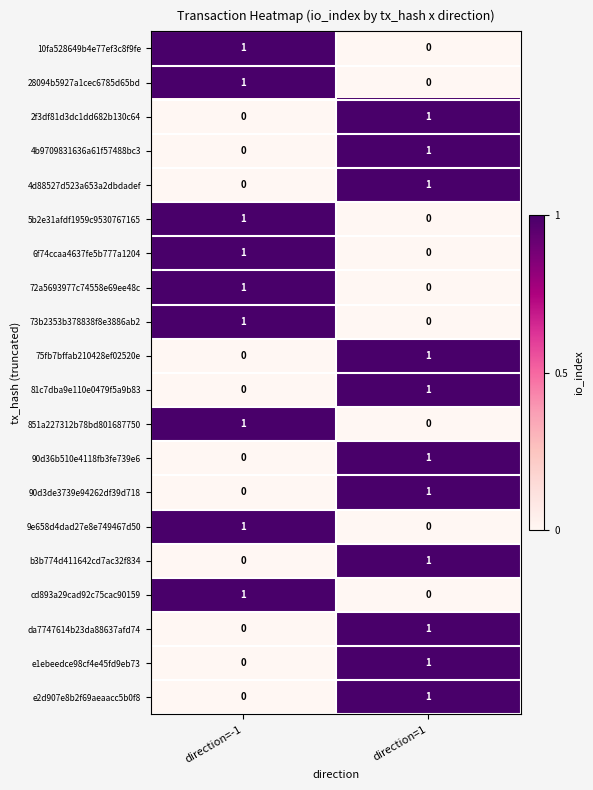

Is the value of 6f74ccaa4637fe5b777a1204 at direction=-1 greater than the value of 81c7dba9e110e0479f5a9b83 at direction=-1?

Yes